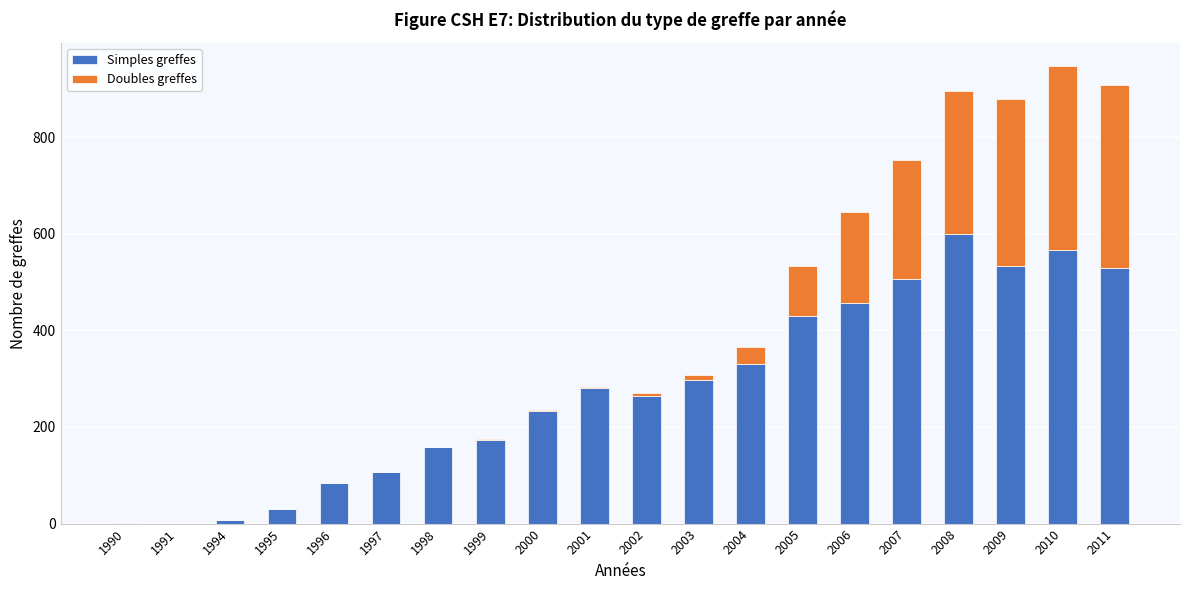

The Simples greffes series shows 797 at 2006. True or false?

False